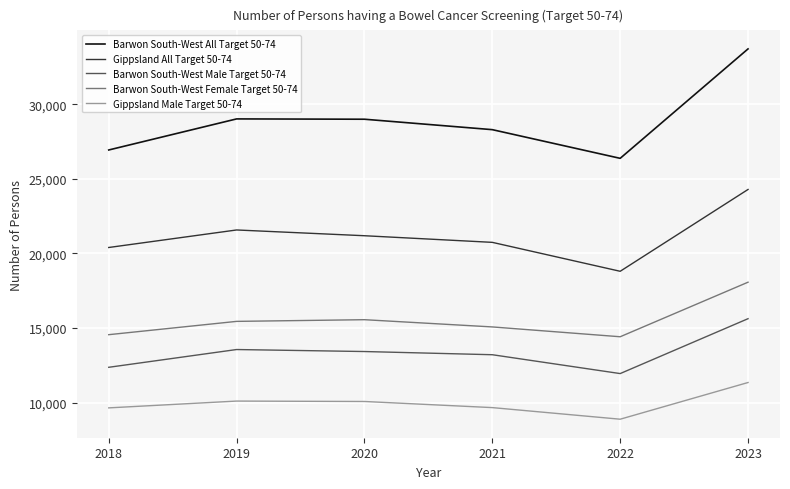

Which series has the largest range (max minus min)?

Barwon South-West All Target 50-74